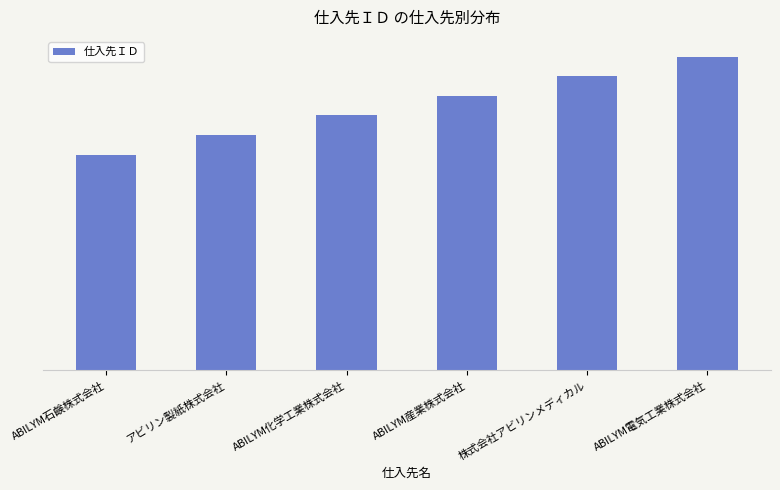

Are the bars horizontal?

No